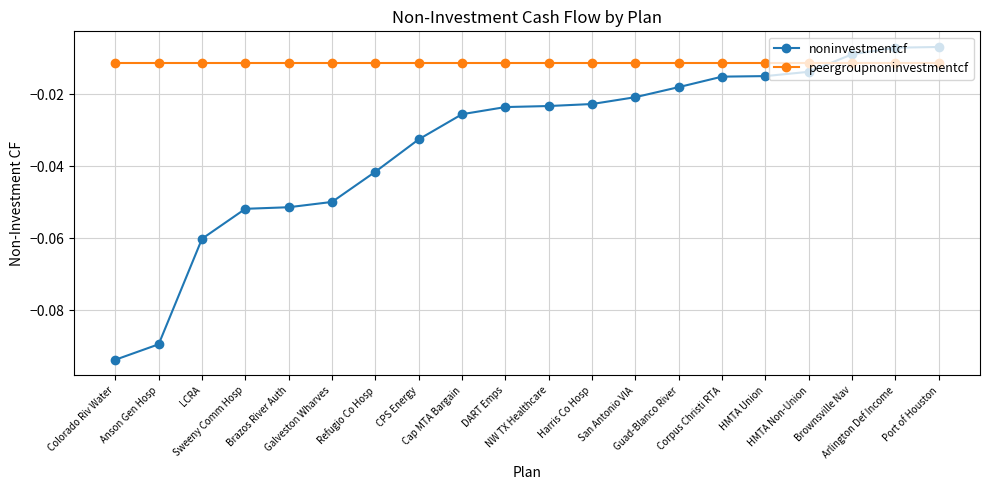

List the series in order of their overall mean, highest first.

peergroupnoninvestmentcf, noninvestmentcf